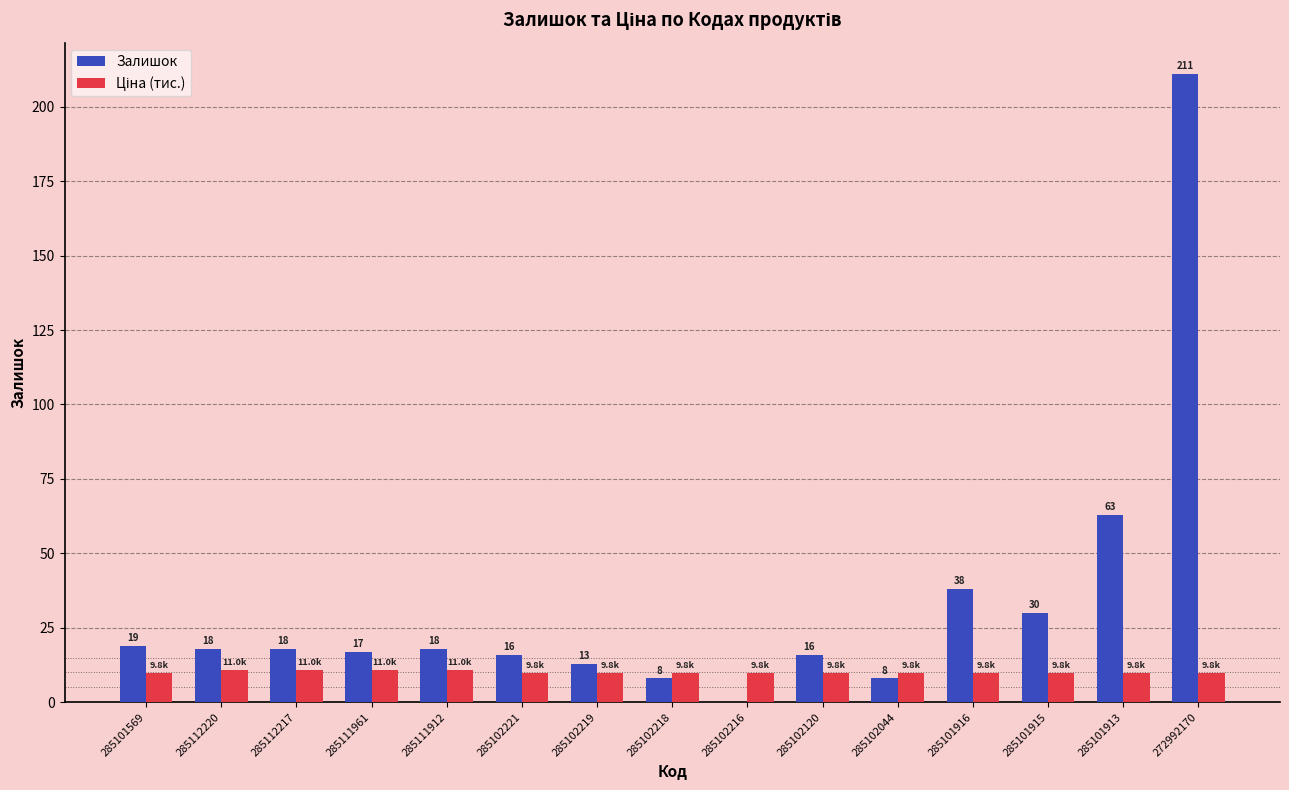

Which series changed the most between 285102120 and 272992170?

Залишок